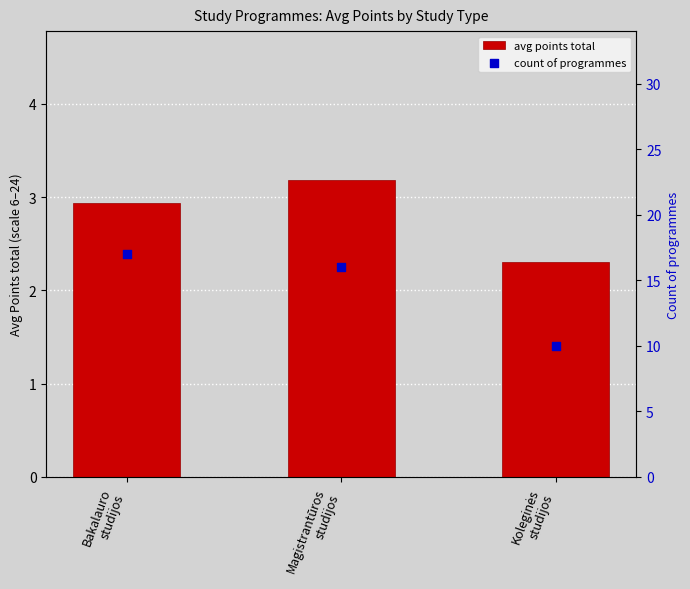

Which series has the largest total across all categories?

count of programmes